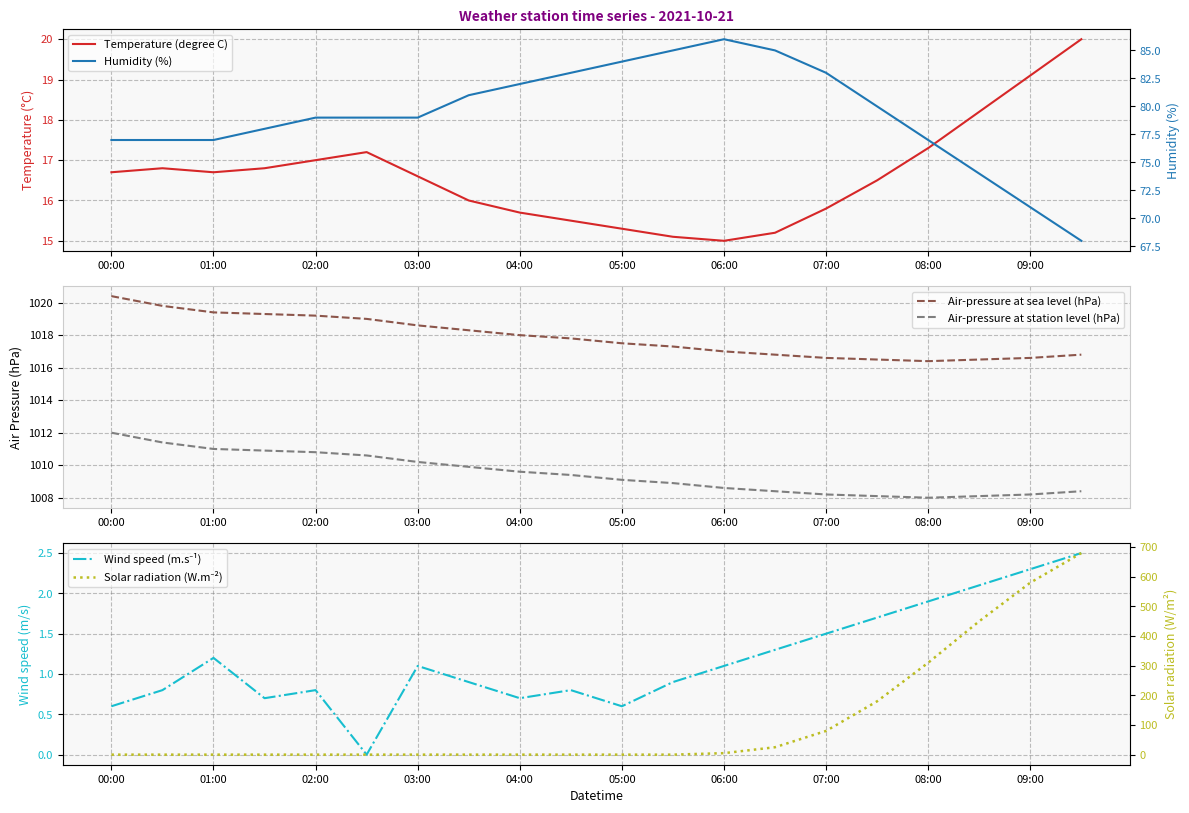

What is the minimum value for Air-pressure at station level (hPa)?

1008.0